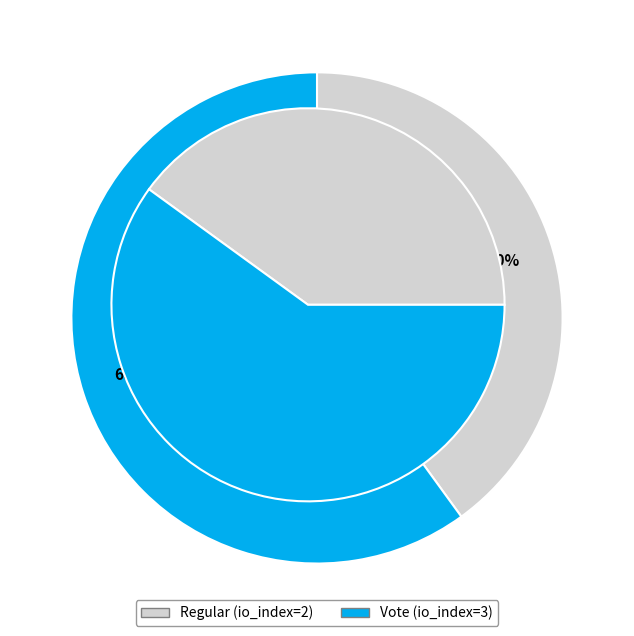

To the nearest percent, what is the difference between the largest and smallest slice percentages?

20%